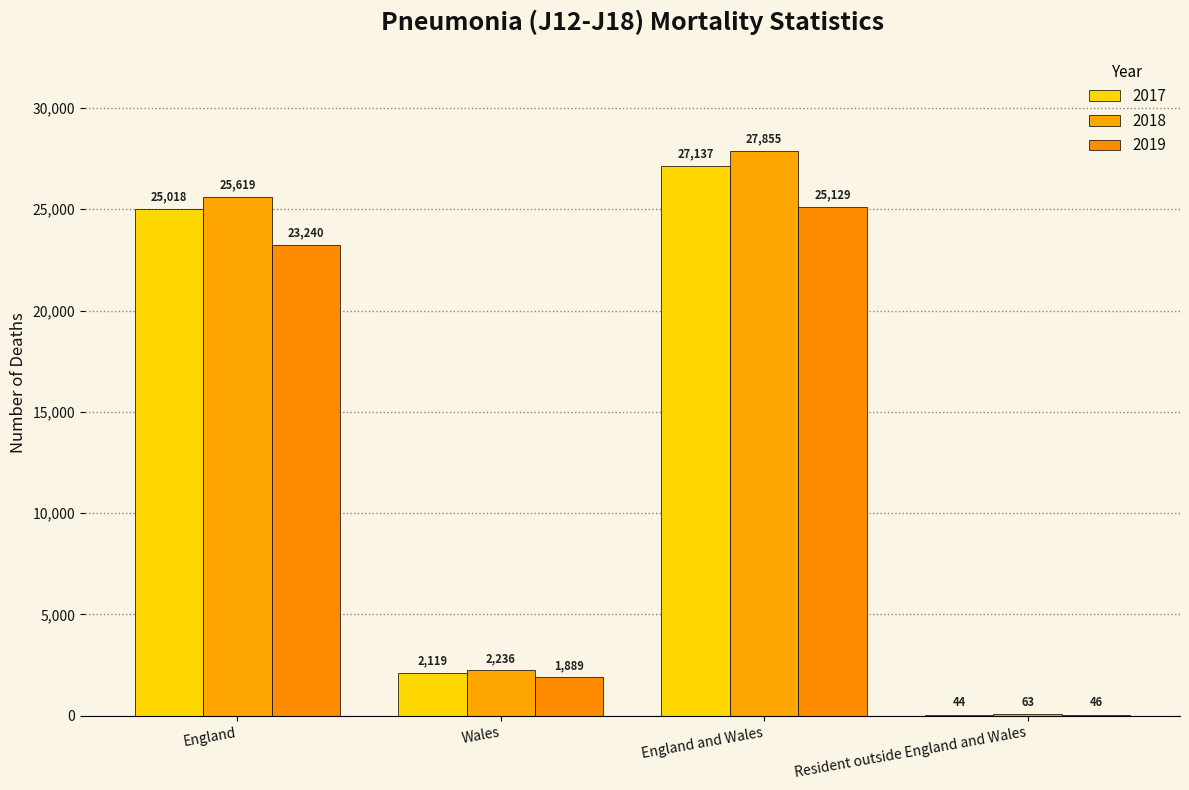

Count the number of categories in the chart.

4